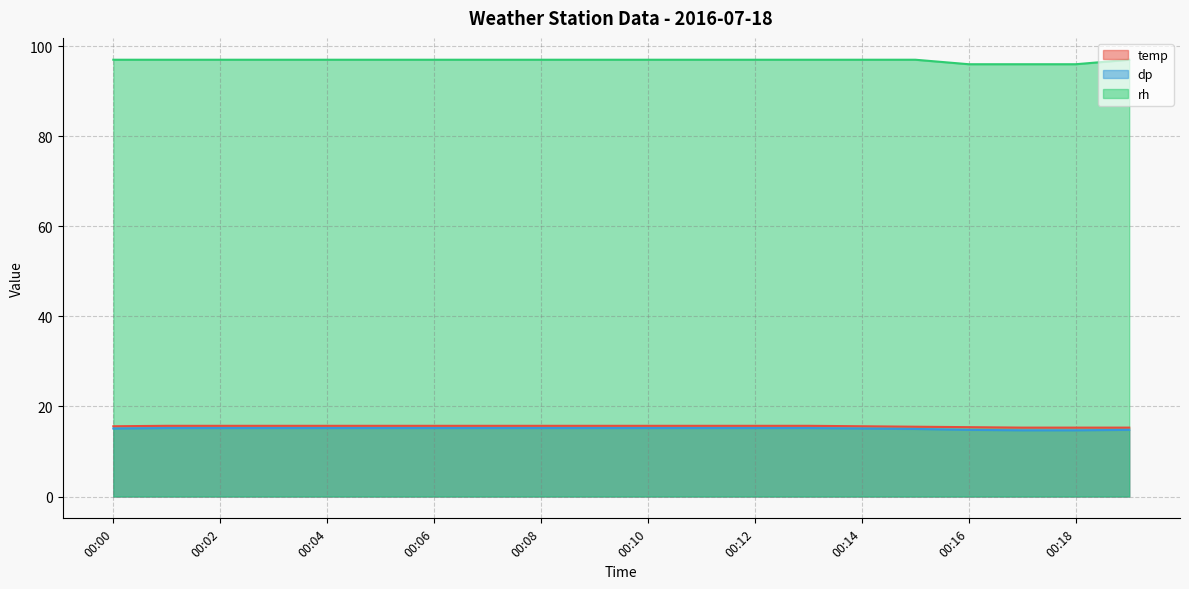

The value of dp at 00:16 is 14.8. True or false?

True